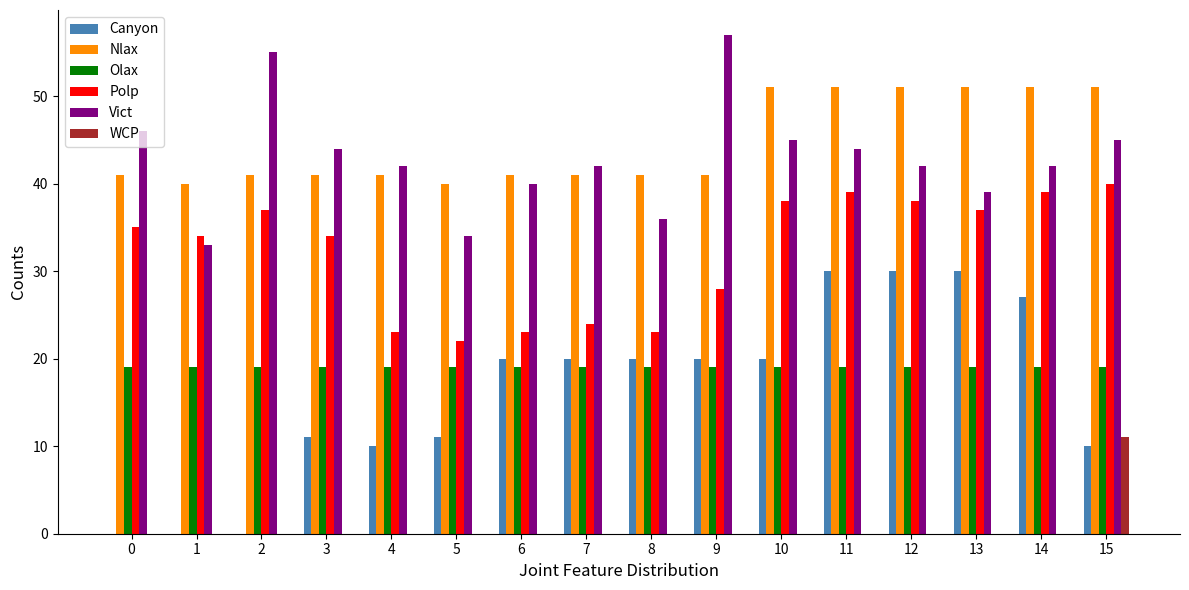

Reading left to right, extract all data points from this chart.

Canyon: 0=0	1=0	2=0	3=11	4=10	5=11	6=20	7=20	8=20	9=20	10=20	11=30	12=30	13=30	14=27	15=10
Nlax: 0=41	1=40	2=41	3=41	4=41	5=40	6=41	7=41	8=41	9=41	10=51	11=51	12=51	13=51	14=51	15=51
Olax: 0=19	1=19	2=19	3=19	4=19	5=19	6=19	7=19	8=19	9=19	10=19	11=19	12=19	13=19	14=19	15=19
Polp: 0=35	1=34	2=37	3=34	4=23	5=22	6=23	7=24	8=23	9=28	10=38	11=39	12=38	13=37	14=39	15=40
Vict: 0=46	1=33	2=55	3=44	4=42	5=34	6=40	7=42	8=36	9=57	10=45	11=44	12=42	13=39	14=42	15=45
WCP: 0=0	1=0	2=0	3=0	4=0	5=0	6=0	7=0	8=0	9=0	10=0	11=0	12=0	13=0	14=0	15=11